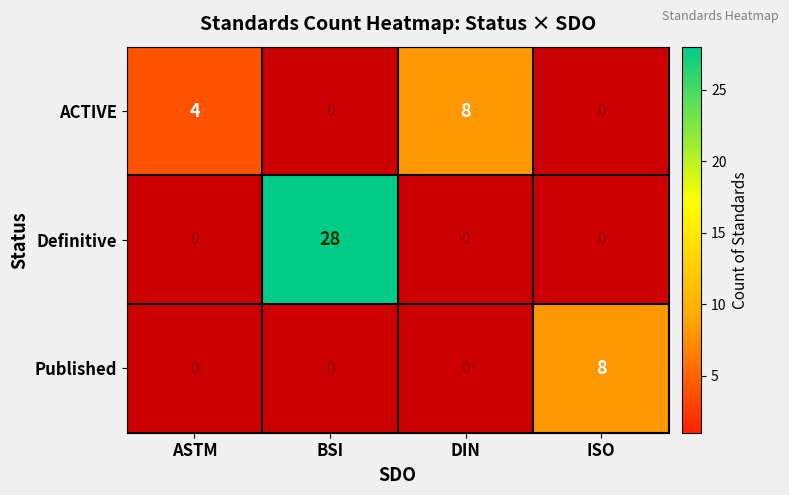

Which has a higher value, BSI or ASTM?

ASTM